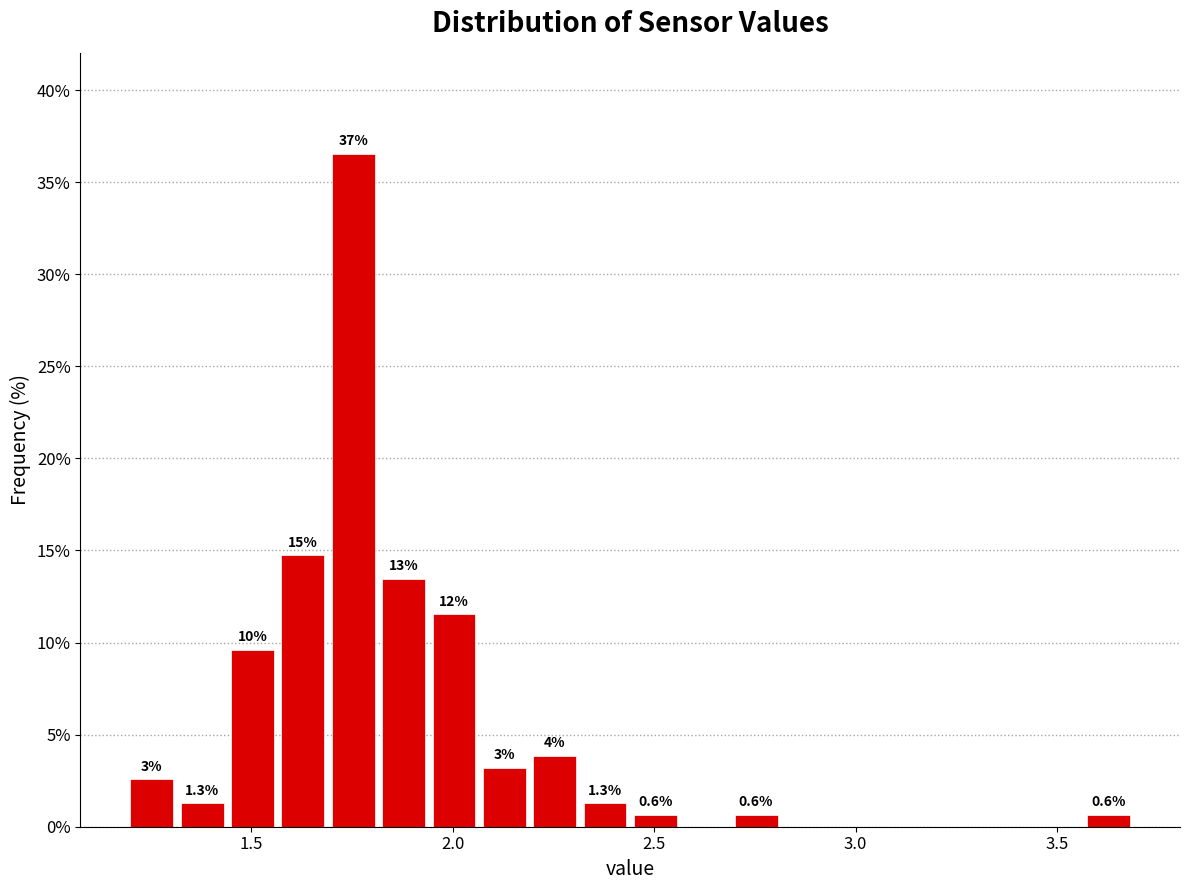

Read against the x-axis, roughly where is the centre of the tallest bar?

1.75